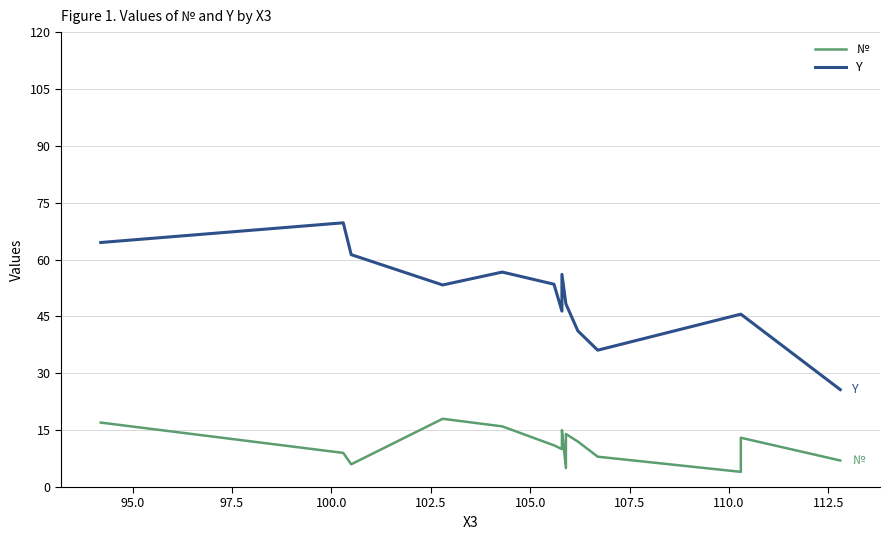

True or false: № and Y cross at least once.

False